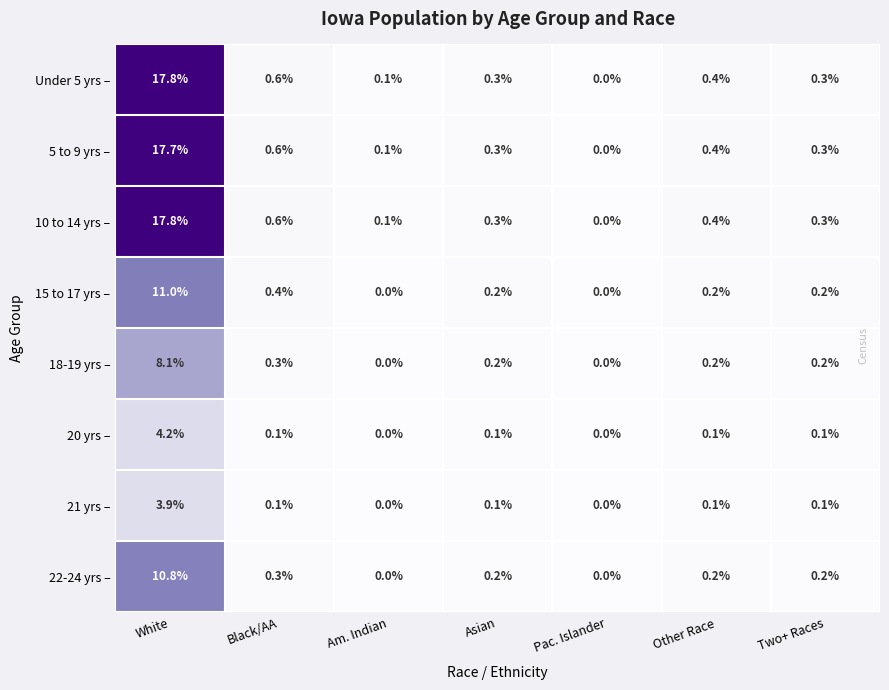

True or false: 15 to 17 yrs – has a value of -4.2 at Am. Indian.

False